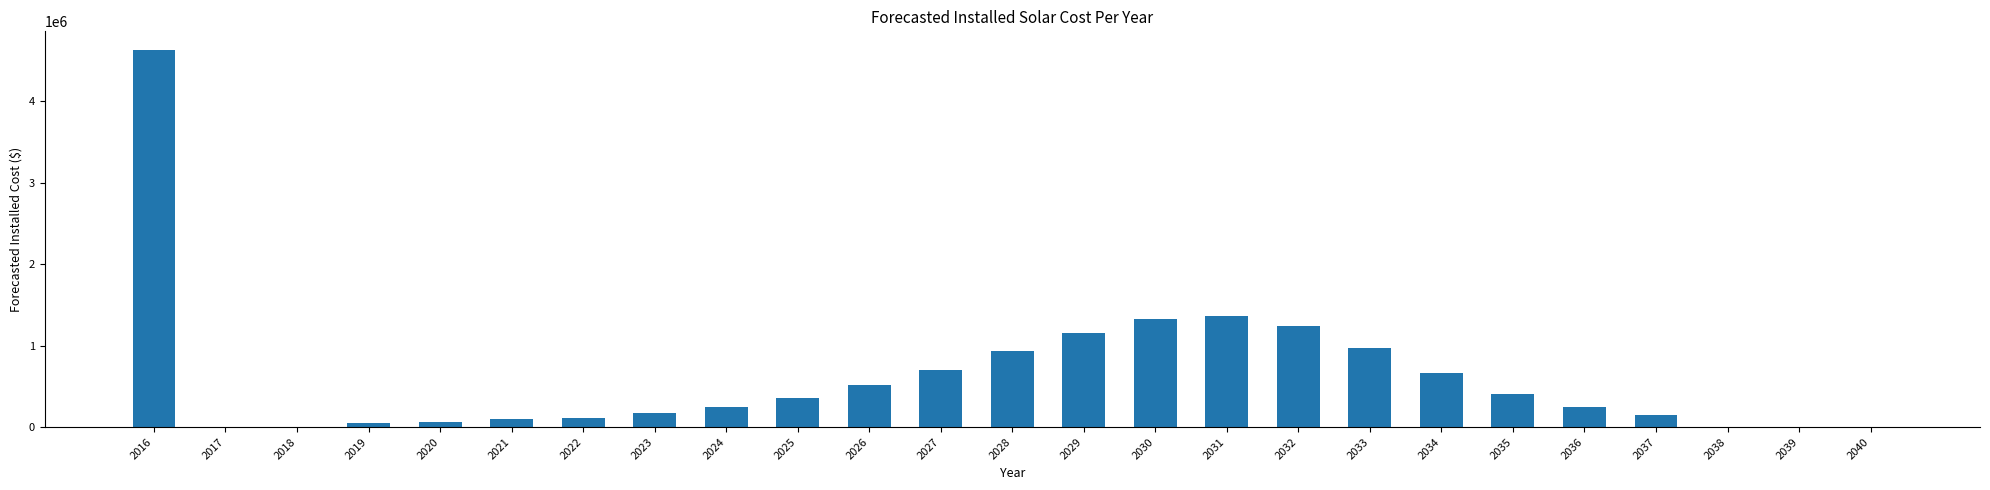

Between 2037 and 2016, which is larger?

2016